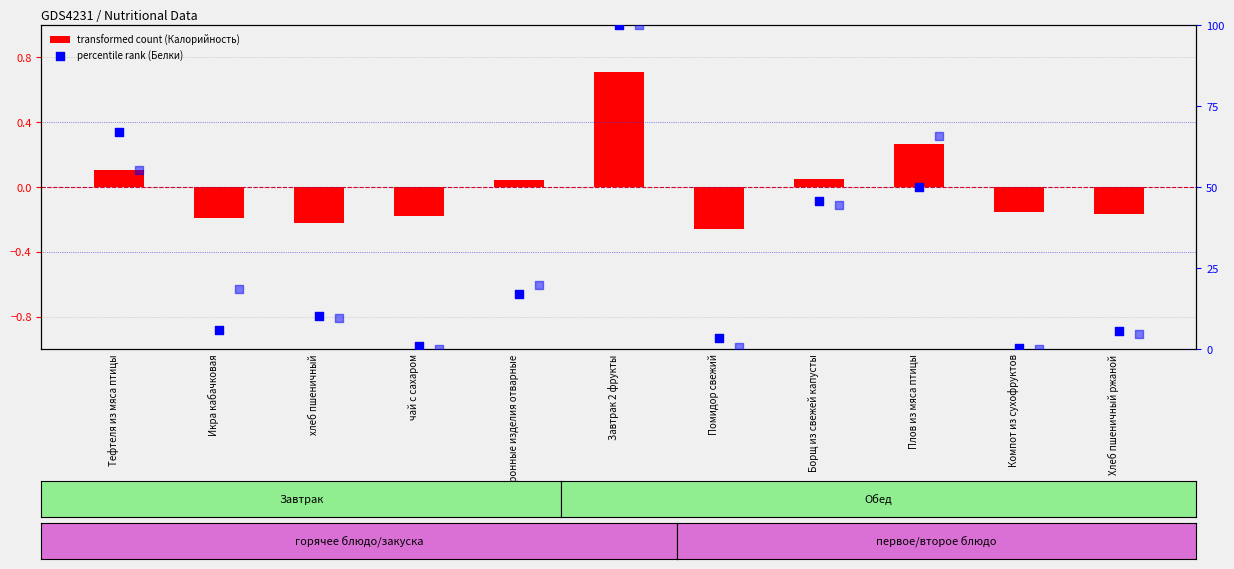

At how many categories does at least one series exceed 99?

1